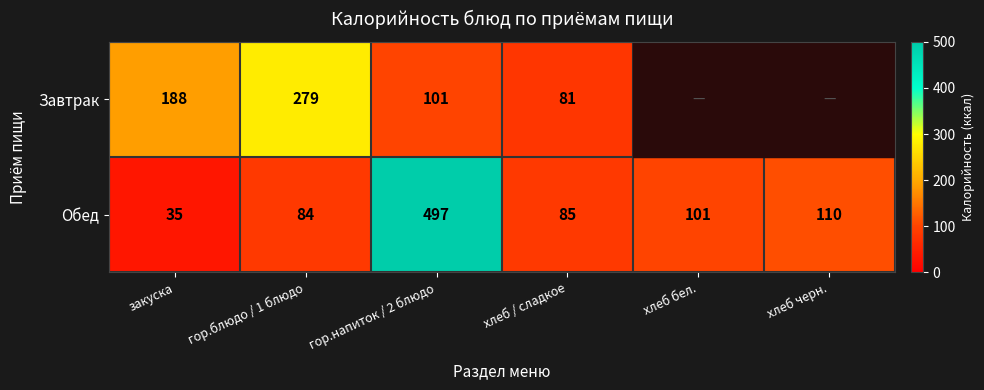

What is the spread (max minus min) of values at закуска?

153